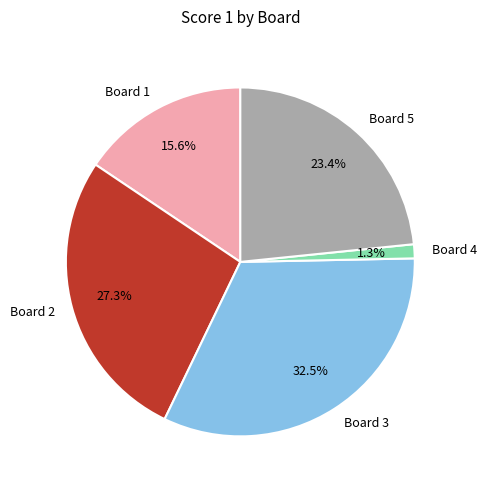

Between Board 4 and Board 2, which is larger?

Board 2